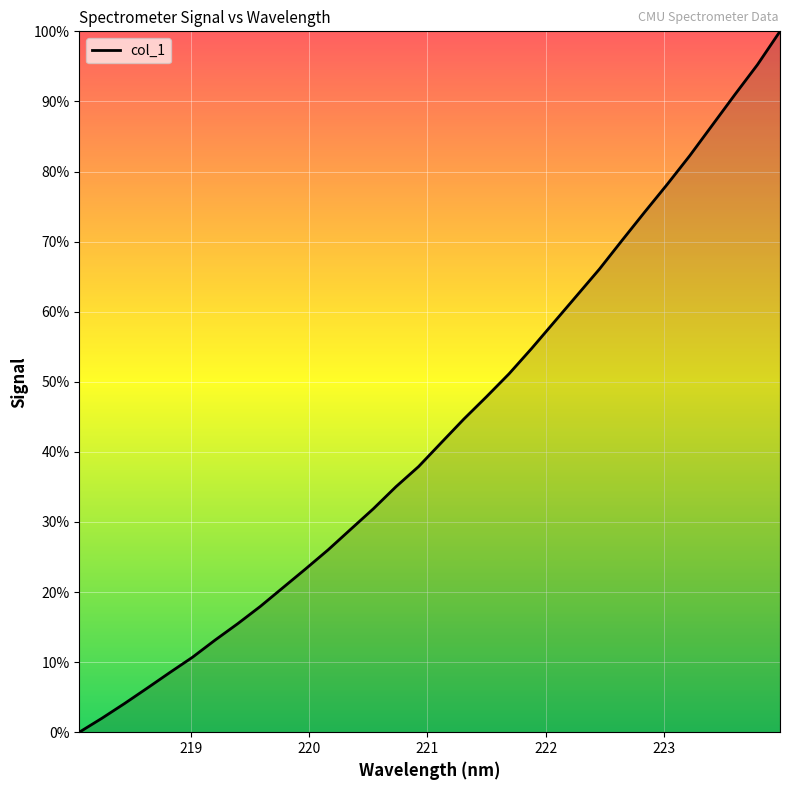

Is it true that the value at 13 is 2857.1?

False